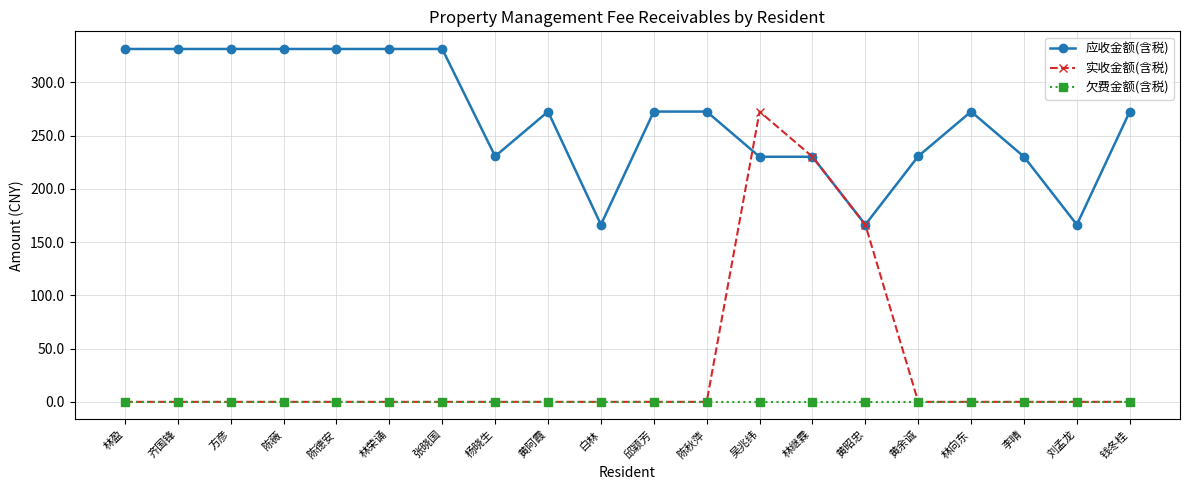

What is the label of the 6th point from the right?

黄昭忠